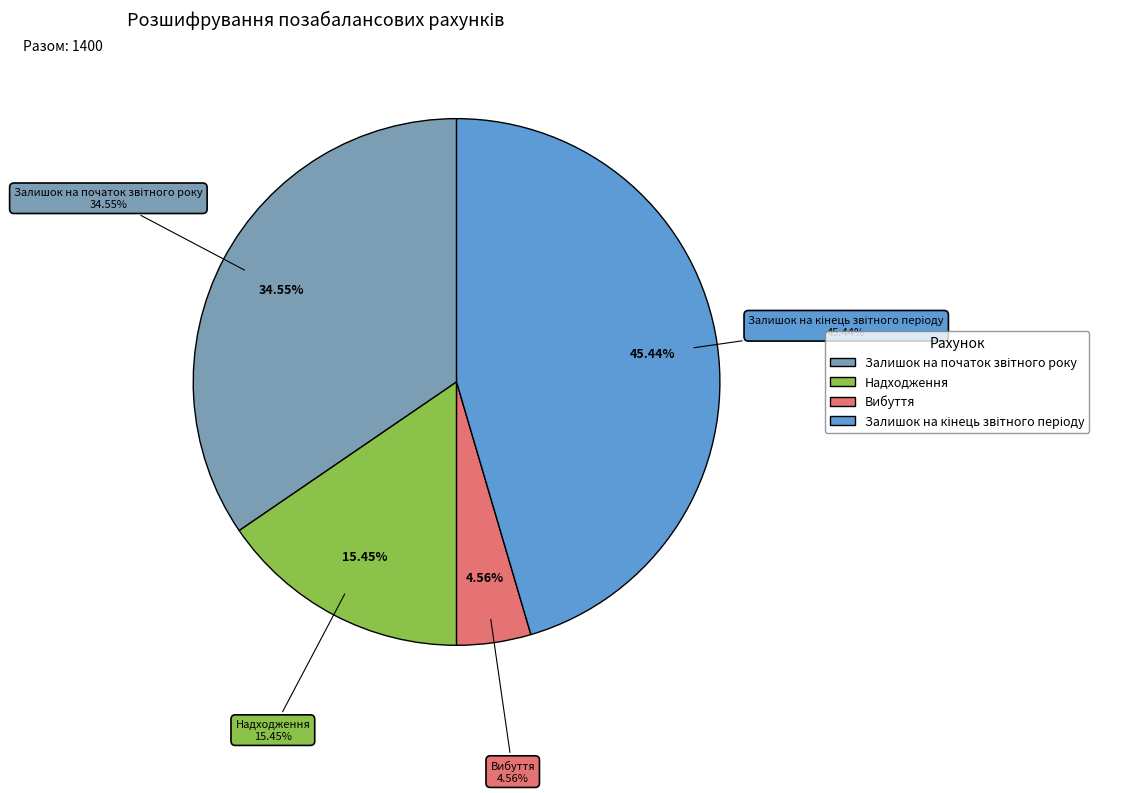

What percentage do Залишок на початок звітного року and Вибуття together represent?

39.1%